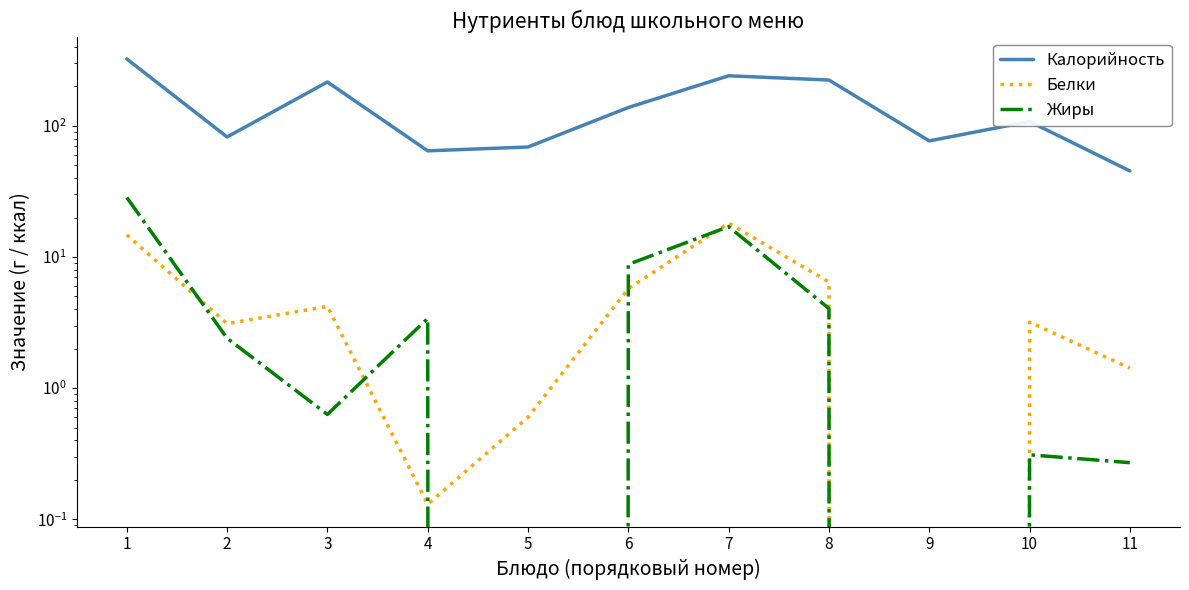

Reading right to left, transcribe all the data shown in this chart.

Калорийность: 45.3	108.0	76.8	223.6	241.0	138.0	69.0	64.5	216.0	82.3	324.0
Белки: 1.4	3.2	0.0	6.5	18.1	5.7	0.6	0.1	4.2	3.1	14.7
Жиры: 0.3	0.3	0.0	4.0	17.1	8.8	0.0	3.4	0.6	2.4	28.4